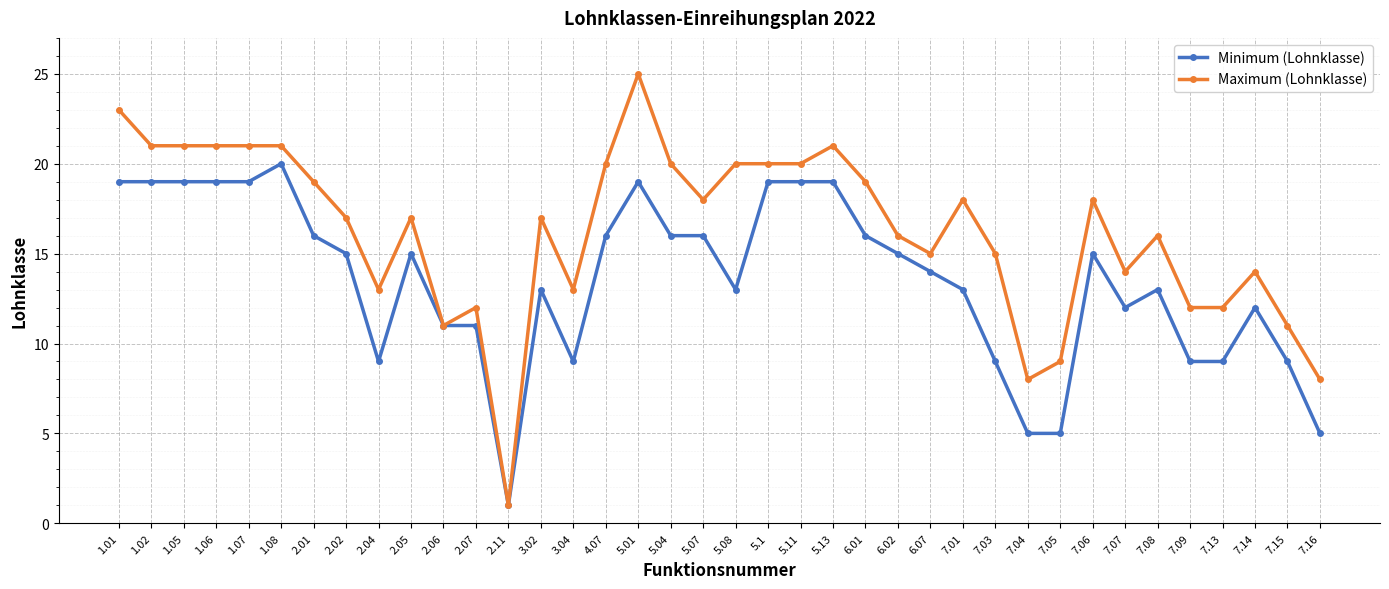

Reading left to right, what are all the values shown in this chart?

Minimum (Lohnklasse): 1.01=19	1.02=19	1.05=19	1.06=19	1.07=19	1.08=20	2.01=16	2.02=15	2.04=9	2.05=15	2.06=11	2.07=11	2.11=1	3.02=13	3.04=9	4.07=16	5.01=19	5.04=16	5.07=16	5.08=13	5.1=19	5.11=19	5.13=19	6.01=16	6.02=15	6.07=14	7.01=13	7.03=9	7.04=5	7.05=5	7.06=15	7.07=12	7.08=13	7.09=9	7.13=9	7.14=12	7.15=9	7.16=5
Maximum (Lohnklasse): 1.01=23	1.02=21	1.05=21	1.06=21	1.07=21	1.08=21	2.01=19	2.02=17	2.04=13	2.05=17	2.06=11	2.07=12	2.11=1	3.02=17	3.04=13	4.07=20	5.01=25	5.04=20	5.07=18	5.08=20	5.1=20	5.11=20	5.13=21	6.01=19	6.02=16	6.07=15	7.01=18	7.03=15	7.04=8	7.05=9	7.06=18	7.07=14	7.08=16	7.09=12	7.13=12	7.14=14	7.15=11	7.16=8